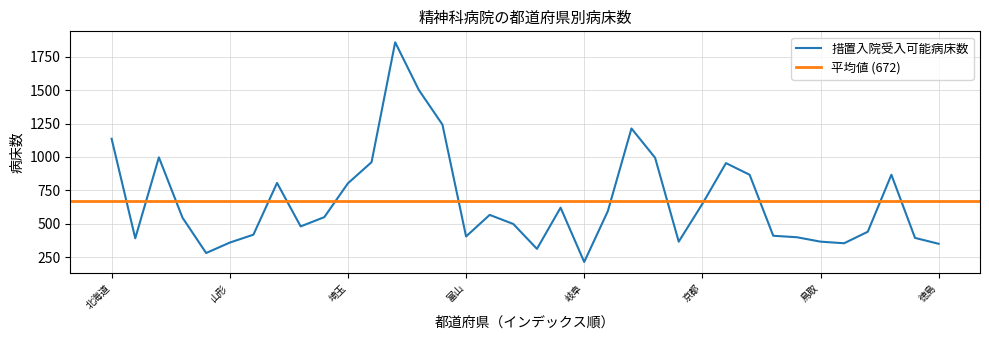

Which has a higher value, 兵庫 or 徳島?

兵庫